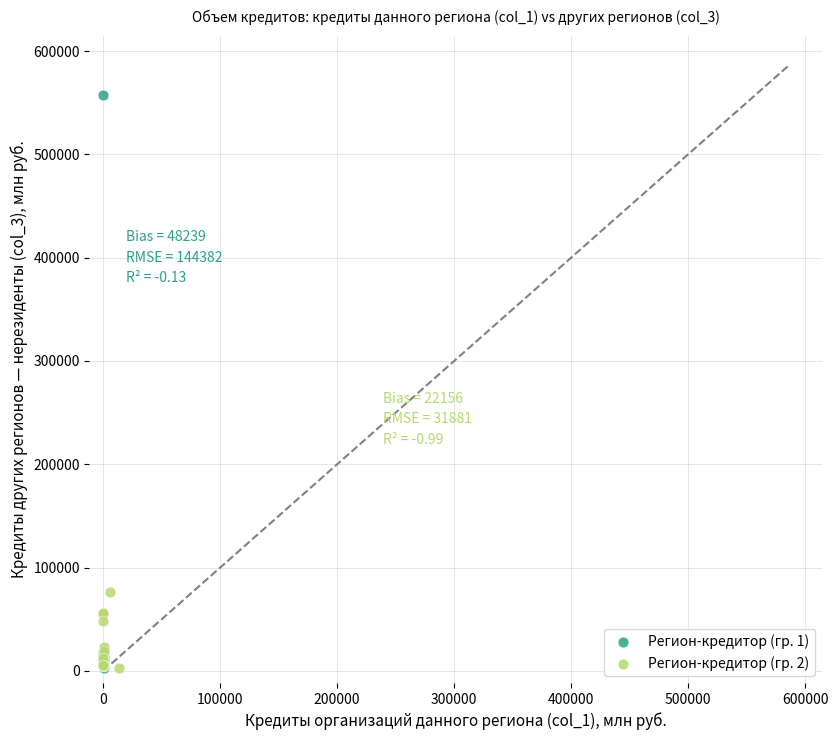

Which series has the largest Y range (max minus min)?

Регион-кредитор (гр. 1)